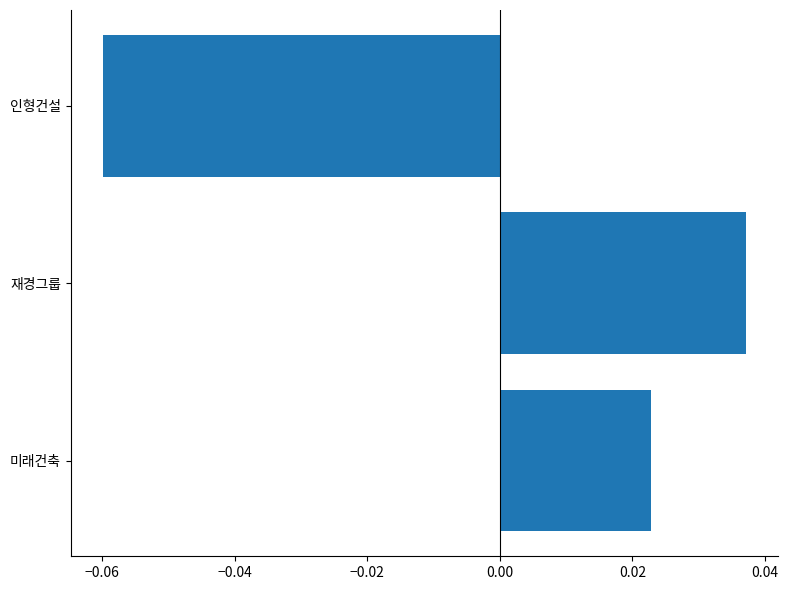

Rank the categories by value from lowest to highest.

인형건설, 미래건축, 재경그룹